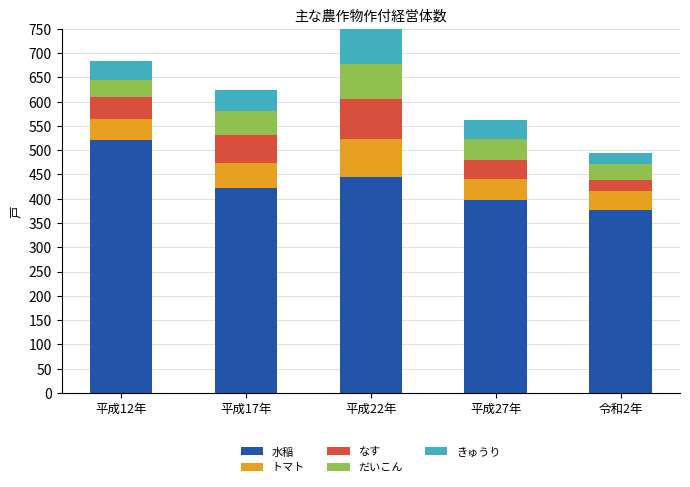

What is the minimum value for 水稲?

377